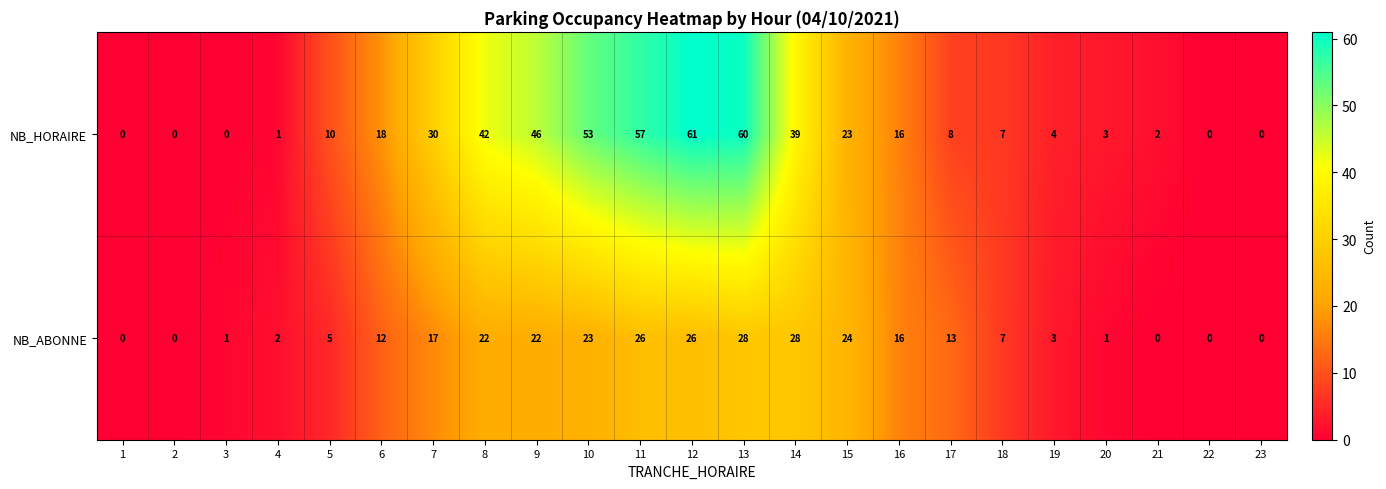

What is the highest value of the NB_ABONNE series?

28